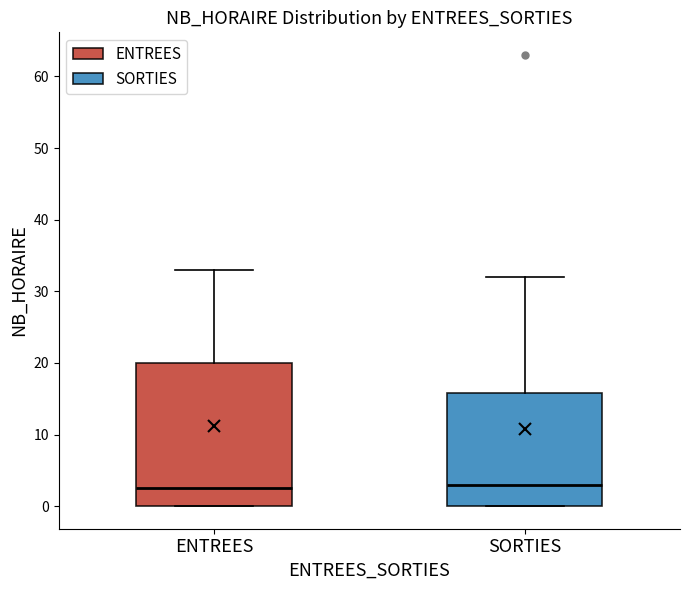

Reading left to right, transcribe this box plot: for each box, give where its median line is, the range the box spans, and where its two whiskers end, as read against the y-axis. The values are not printed on the chart, so give them approximately, as read against the axis.

ENTREES: median 3, box 0 to 20, whiskers 0 to 33
SORTIES: median 3, box 0 to 16, whiskers 0 to 32